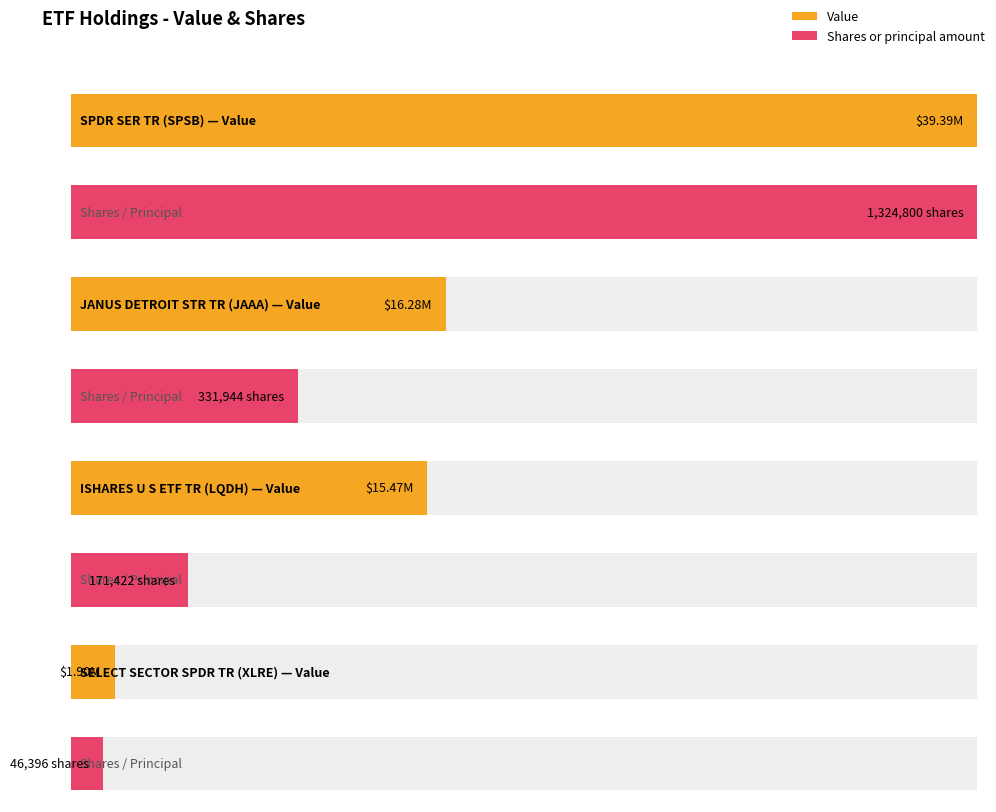

At which category does the chart reach its minimum across all series?

SELECT SECTOR SPDR TR